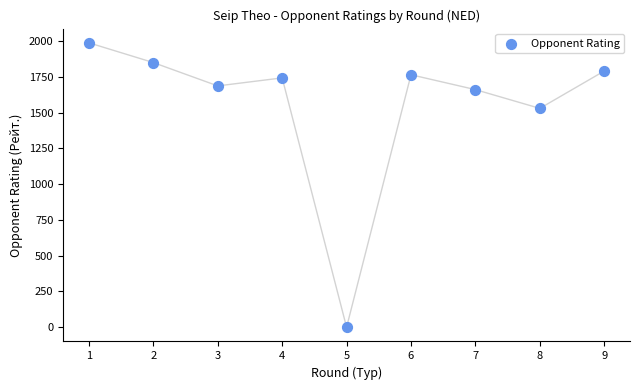

What is the average Y value?

1556